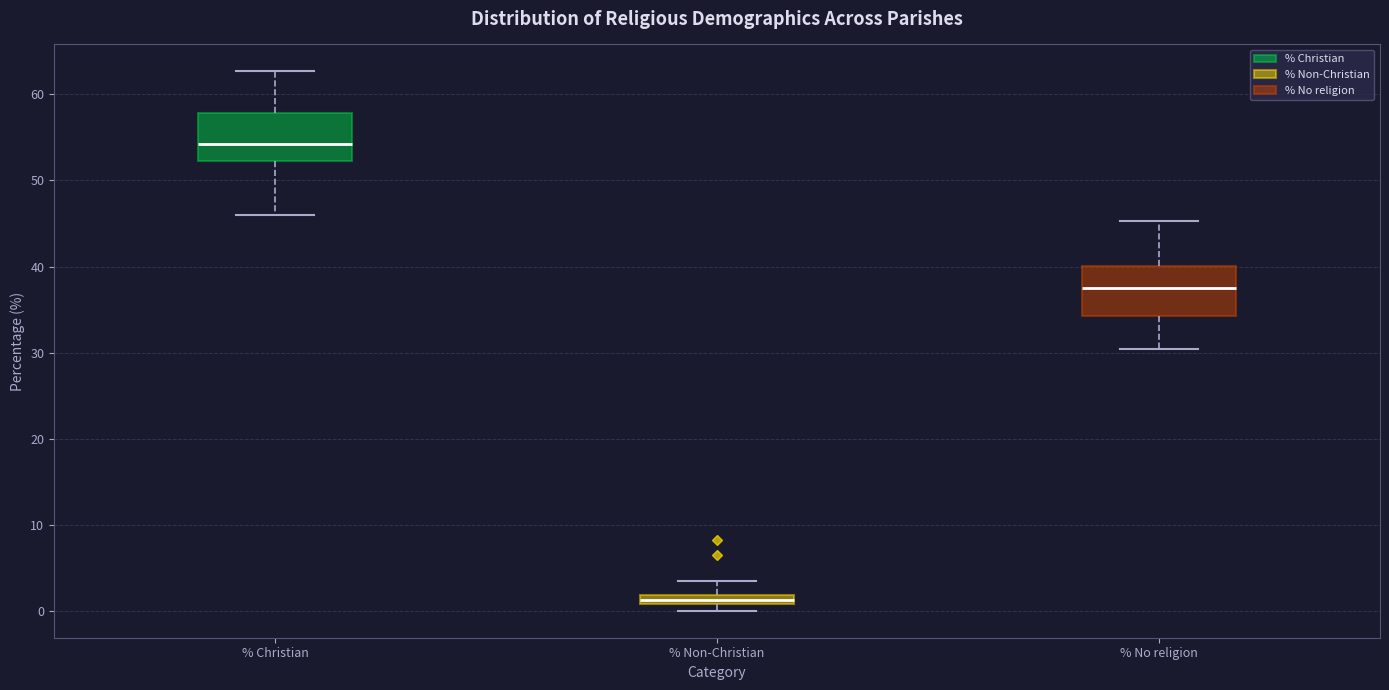

Where is the lower edge of the box for % Non-Christian on the y-axis? The values are not printed on the chart, so give them approximately, as read against the axis.

1